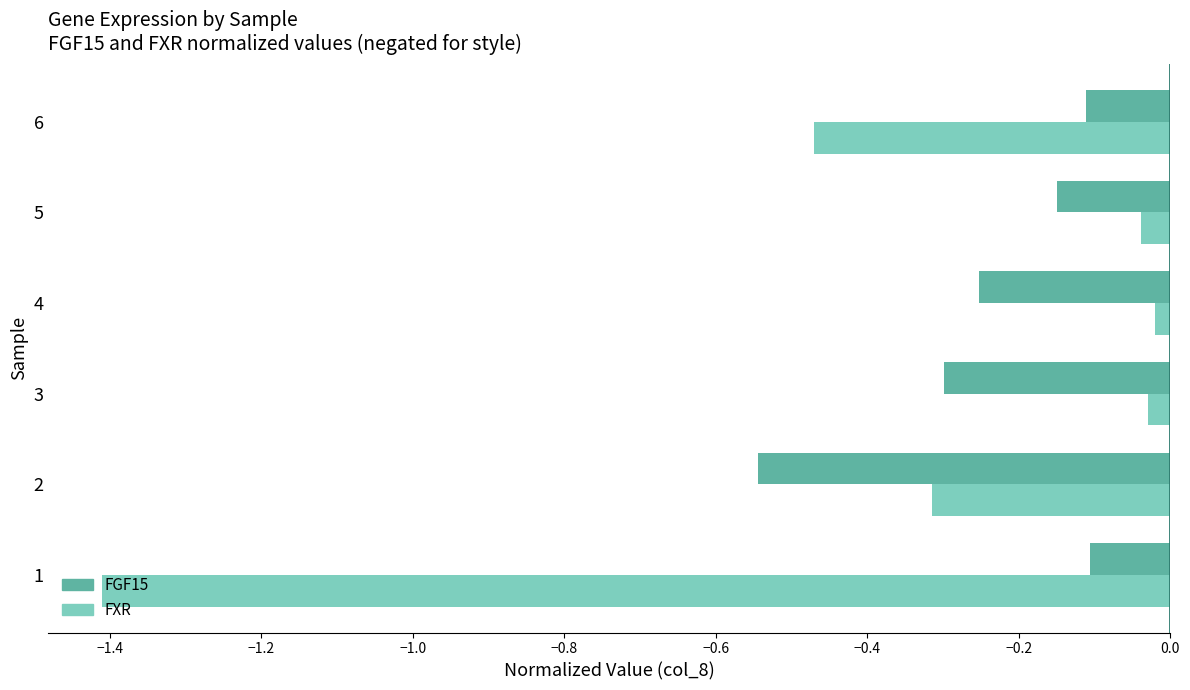

Which series has the largest range (max minus min)?

FXR